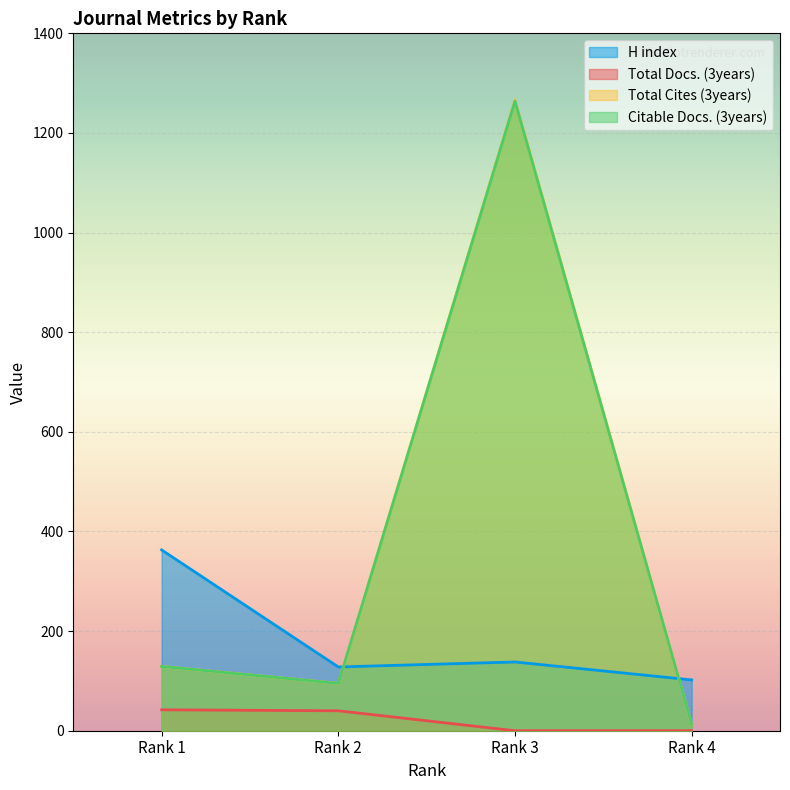

The value of Citable Docs. (3years) at Rank 2 is 95. True or false?

True